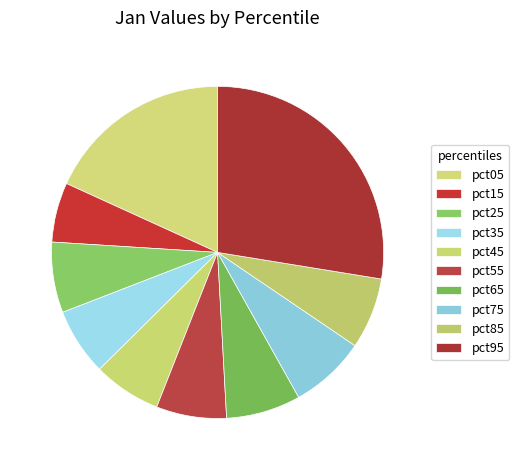

How many segments does this pie chart have?

10